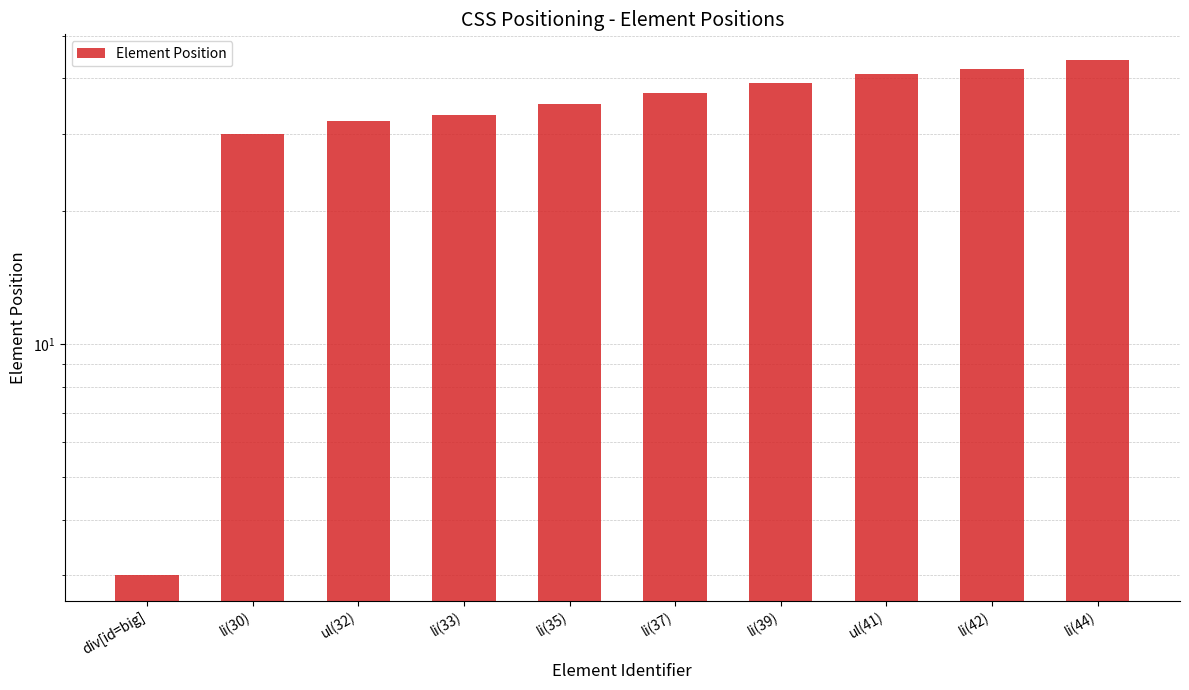

What value does the data have at ul(32)?

32